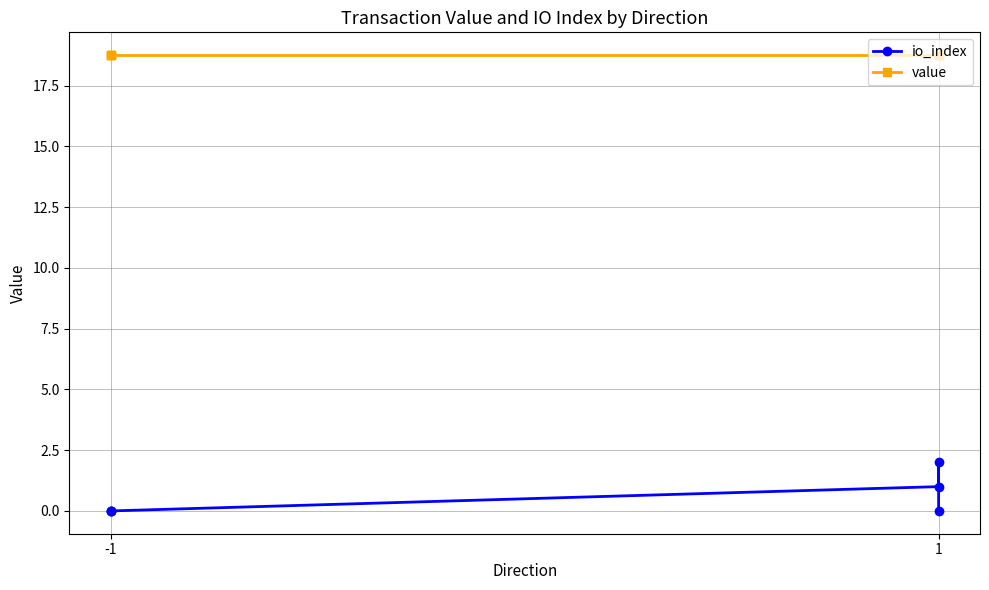

Reading left to right, list all the values displayed in this chart.

io_index: 0.0	0.0	0.0	1.0	2.0	0.0
value: 18.8	18.8	18.8	18.8	18.8	18.8